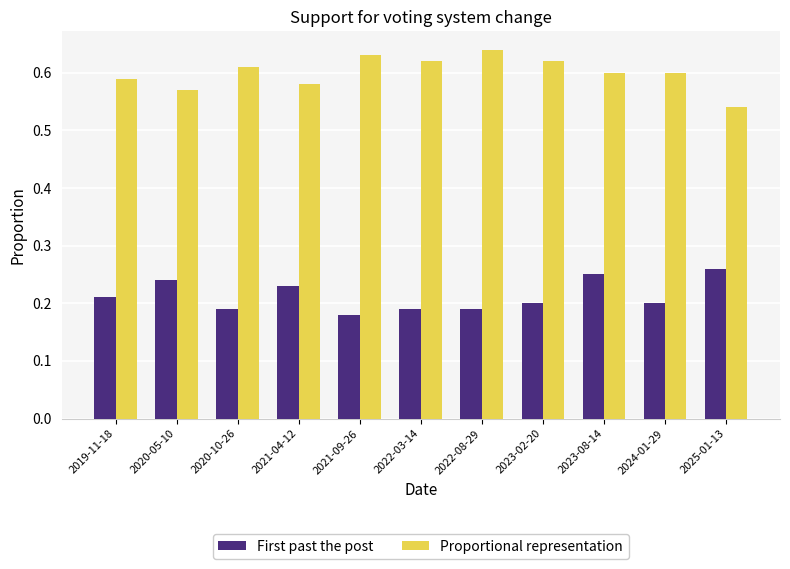

What is the spread (max minus min) of values at 2022-03-14?

0.4